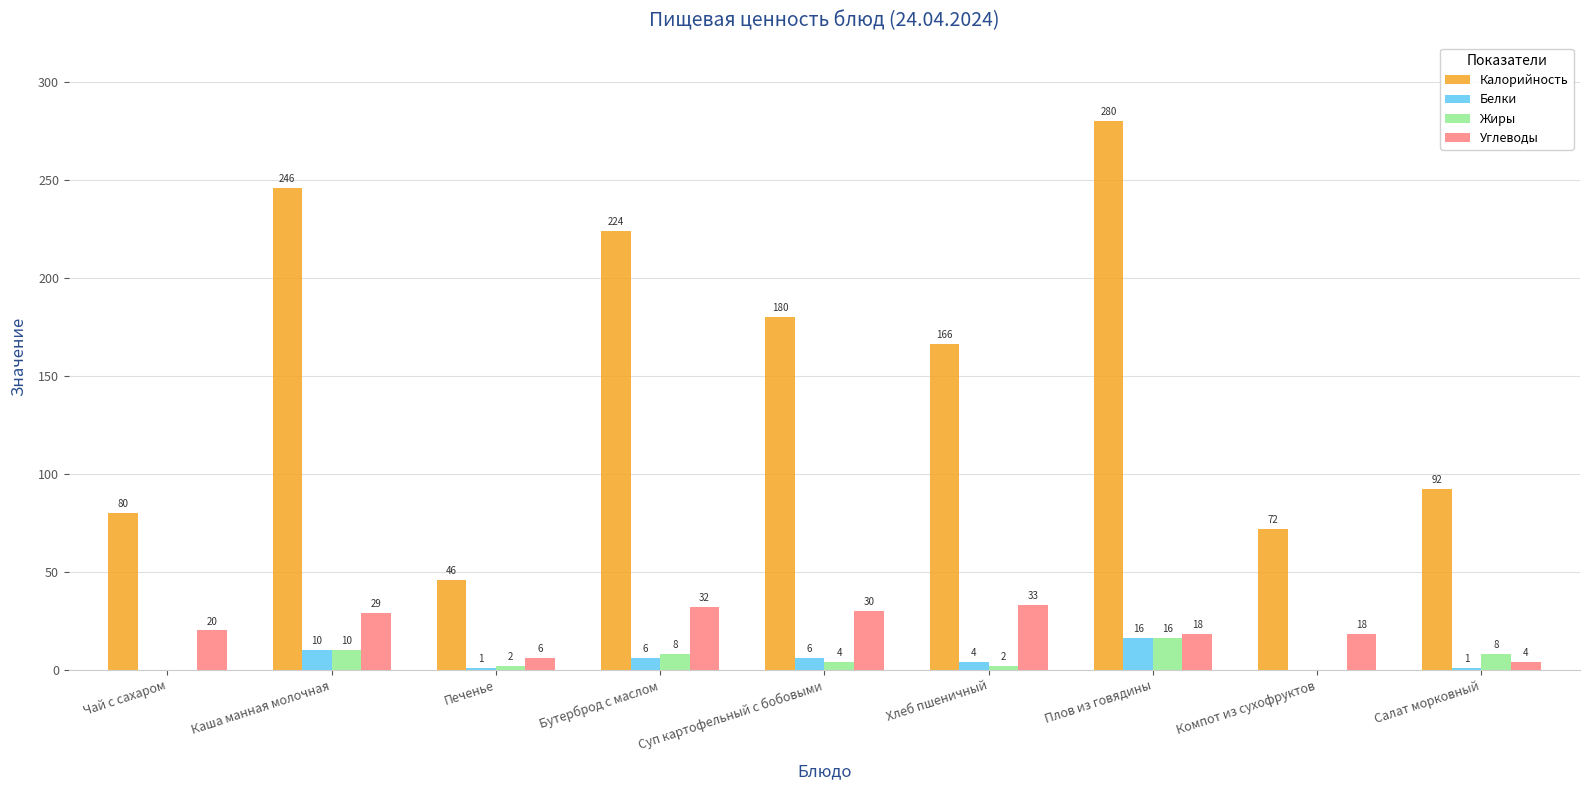

What are all the series names shown in the legend?

Калорийность, Белки, Жиры, Углеводы